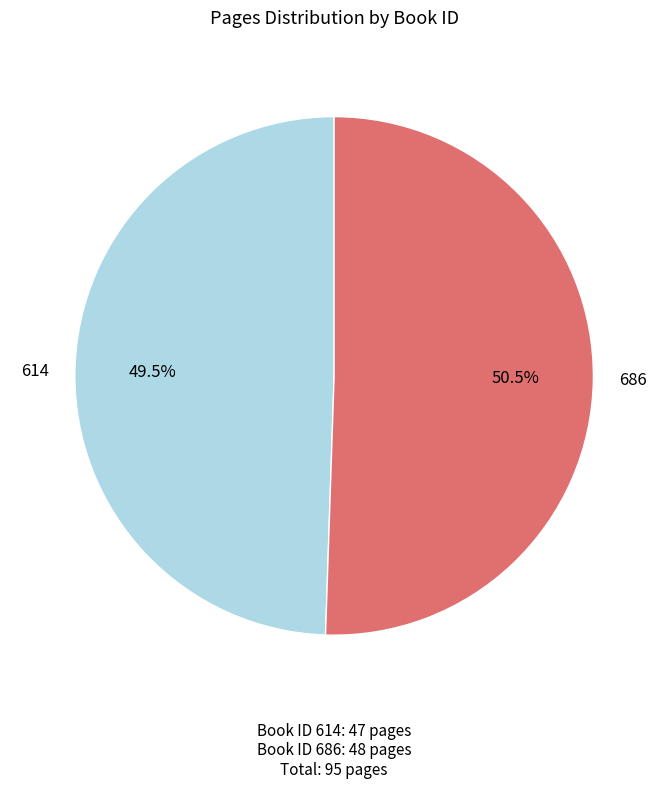

Combined, do 686 and 614 account for over 50%?

Yes